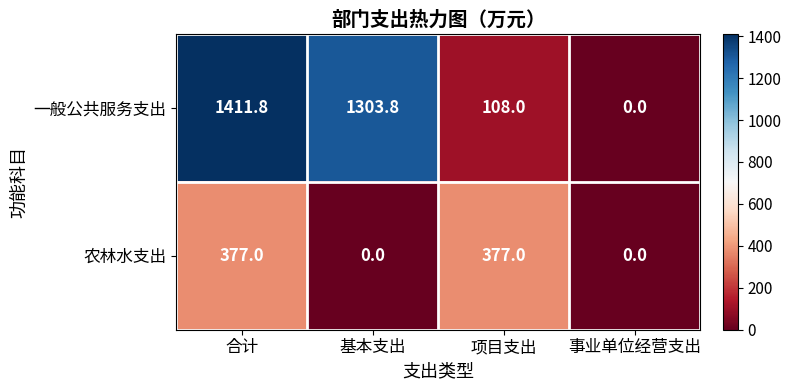

What is the difference between the maximum and second lowest values in the 一般公共服务支出 series?

1303.8